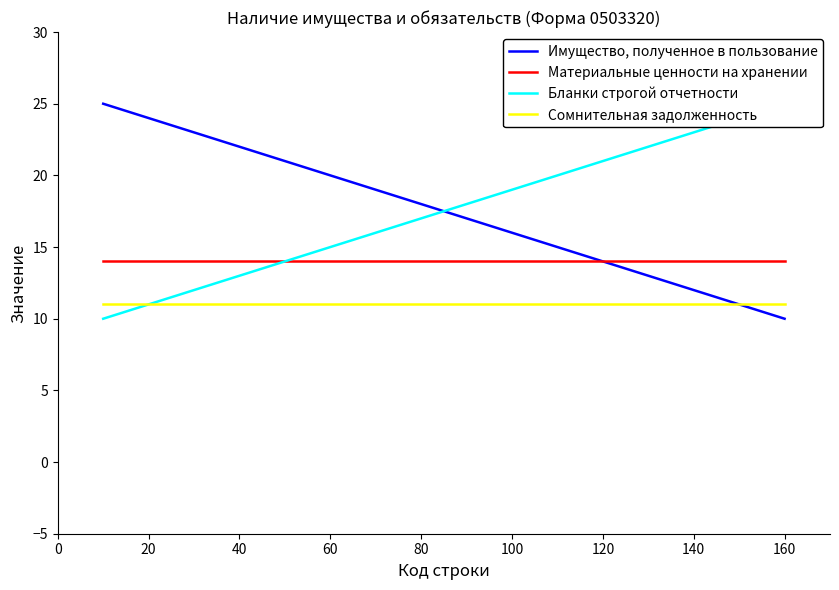

Which series has the largest range (max minus min)?

Имущество, полученное в пользование